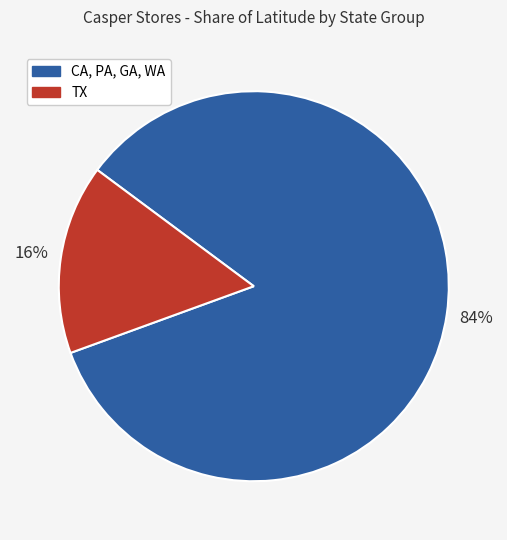

To the nearest percent, what is the average slice percentage?

50%